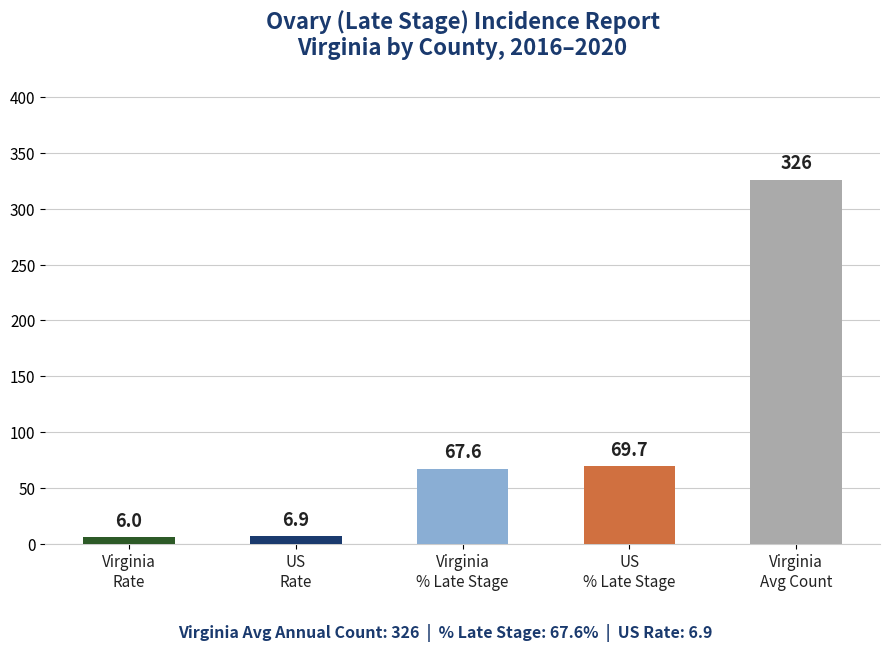

What is the average value?

95.2